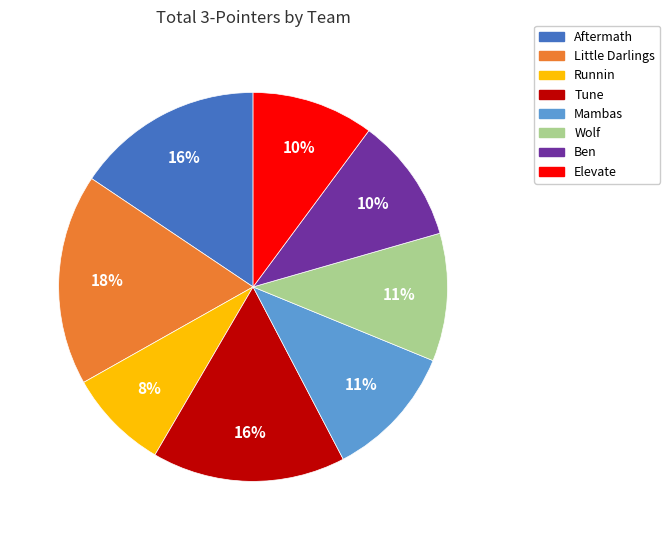

Do Ben and Mambas together represent more than half of the pie?

No